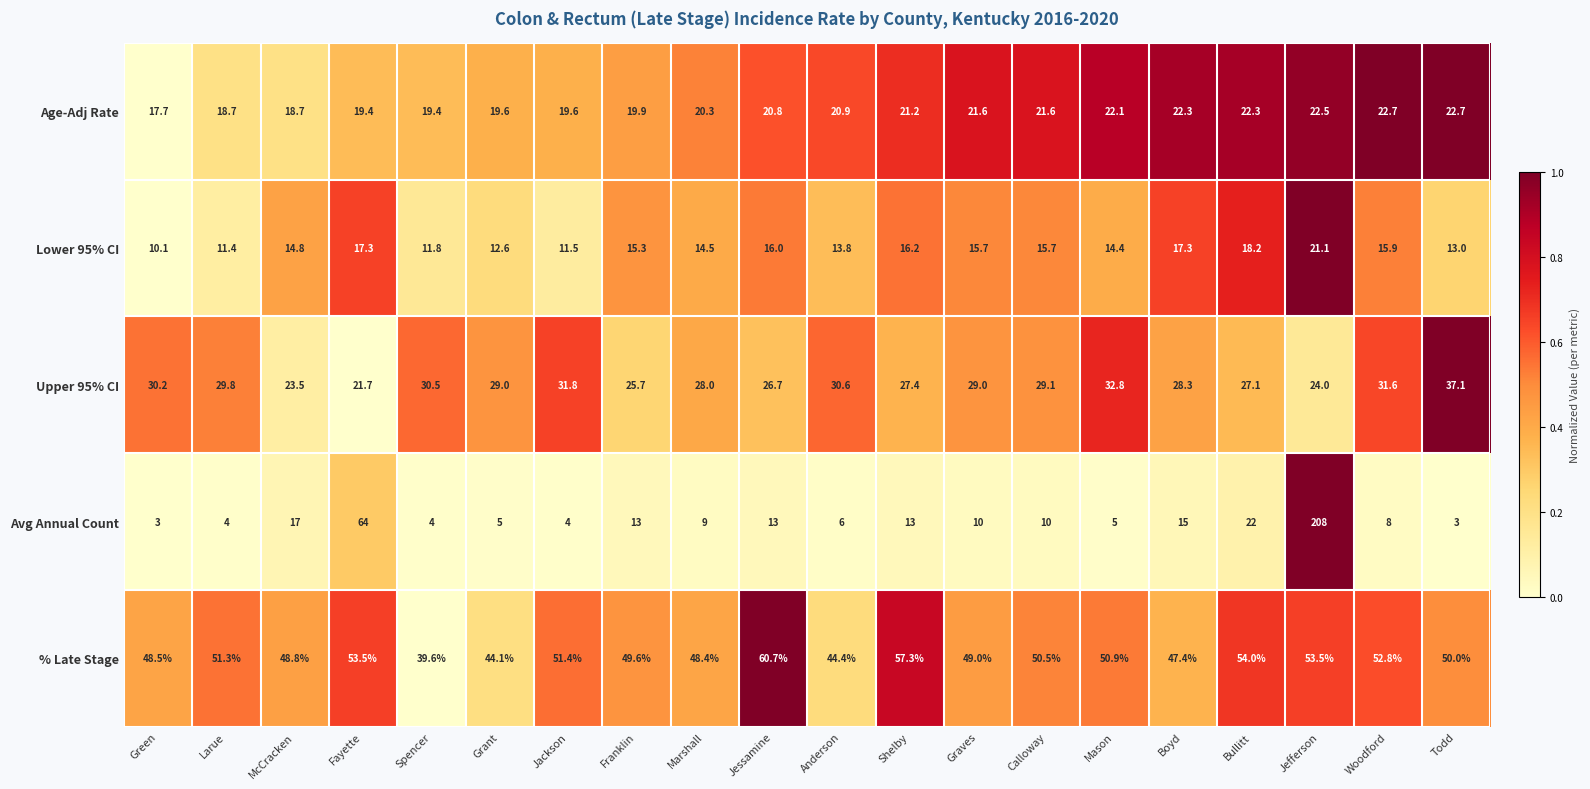

What is the sum of all Lower 95% CI values?

296.6